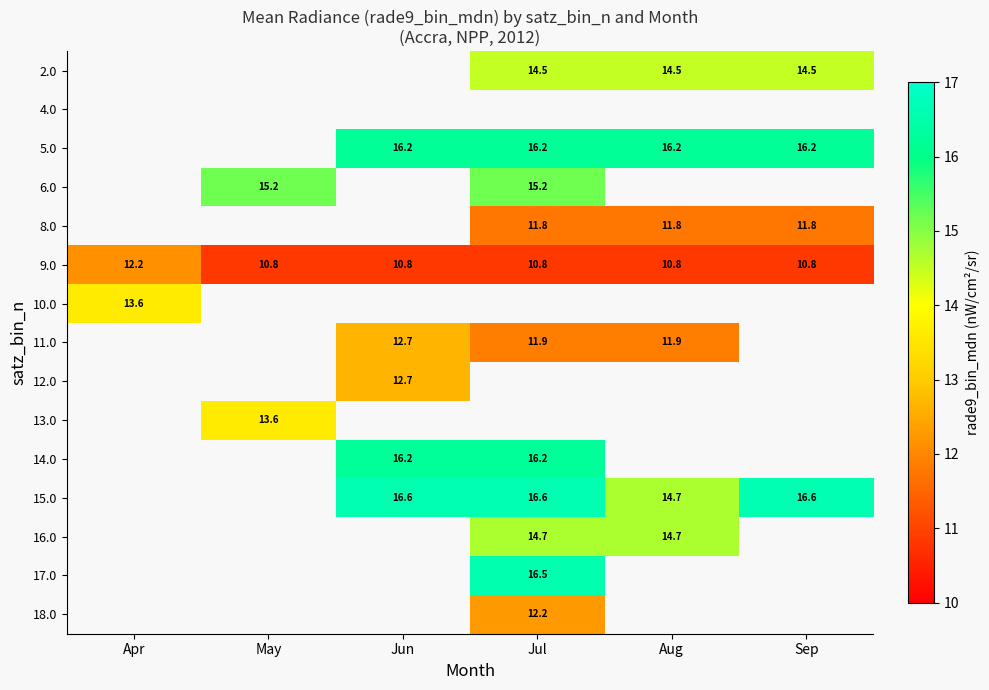

Is the value of 10.0 at Apr greater than the value of 6.0 at Jul?

No